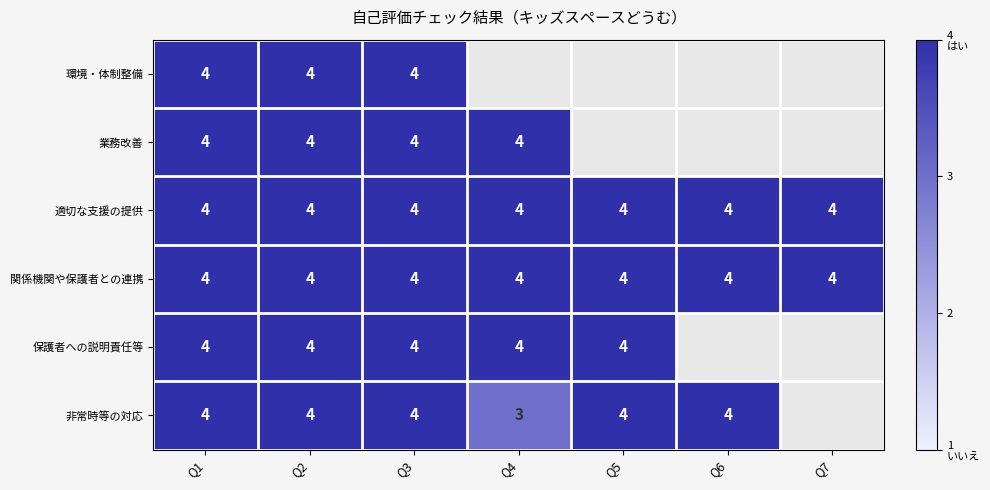

What is the sum of the 保護者への説明責任等 values at Q5 and Q3?

8